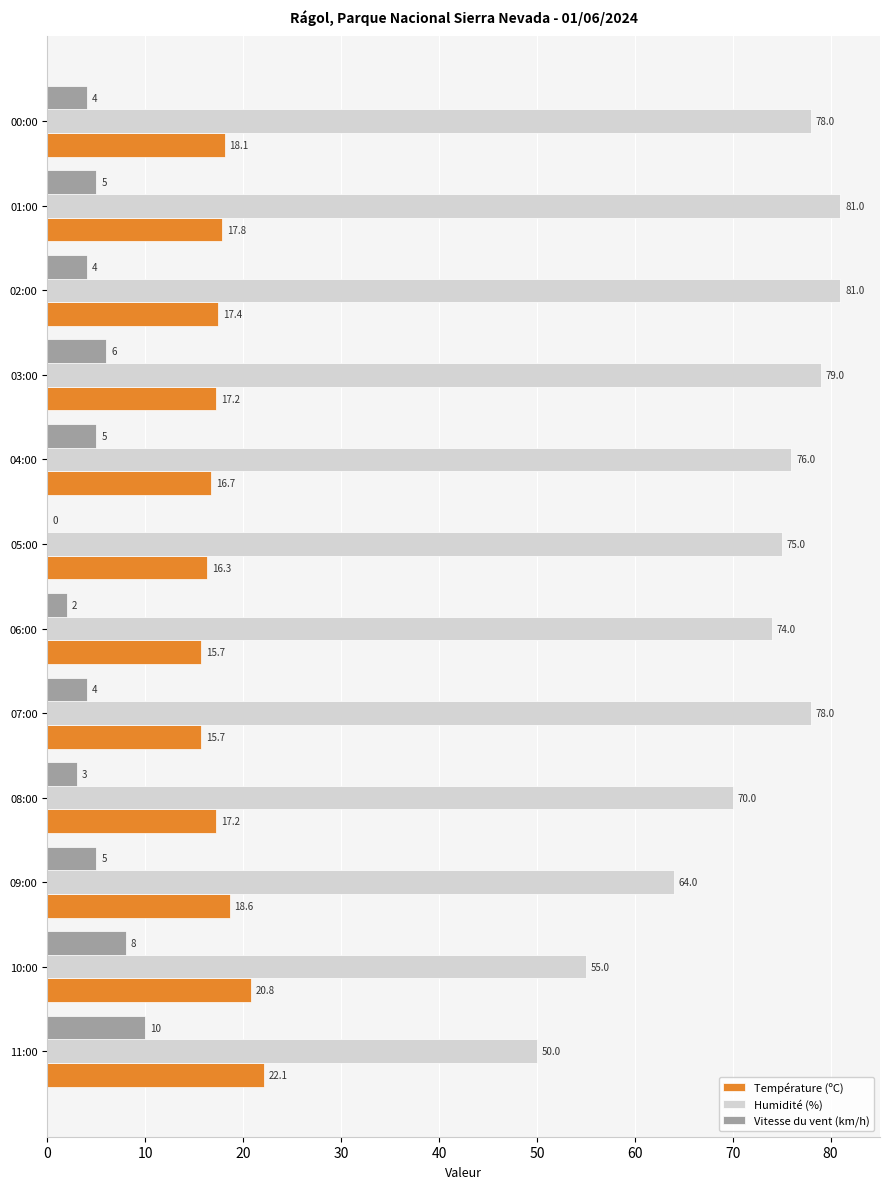

At which label is Humidité (%) closest to 65?

09:00